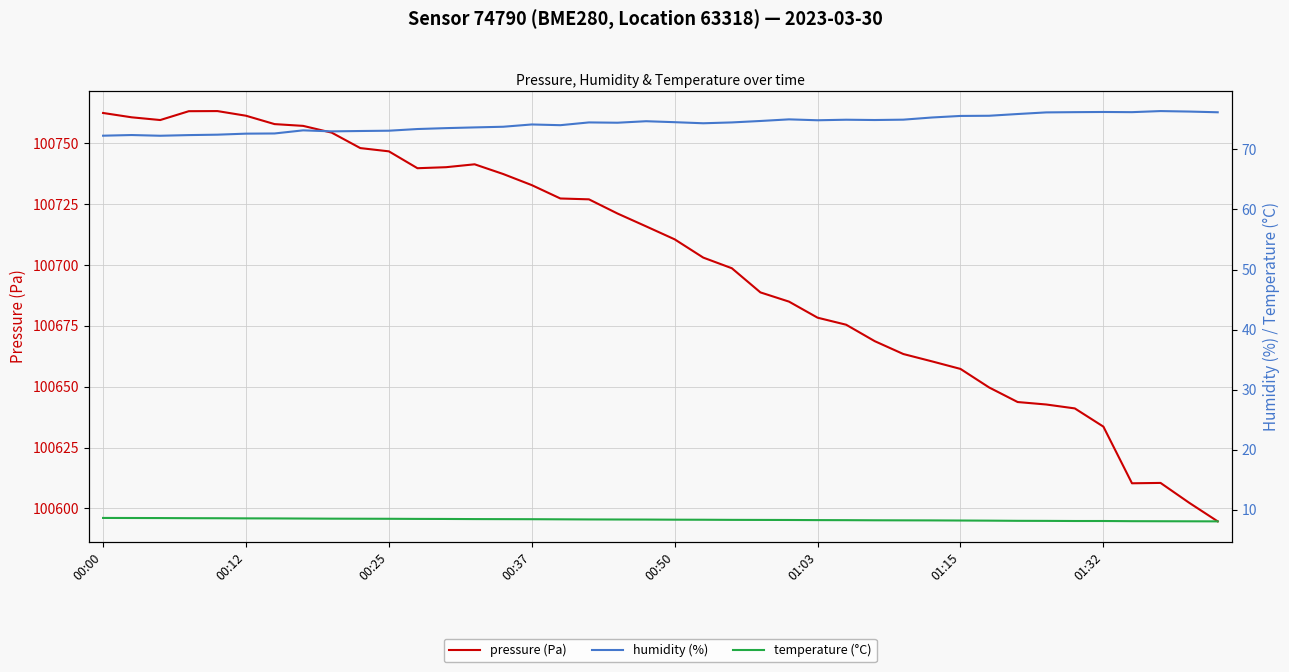

What is the value of the pressure (Pa) point at the 20th from the left?

100715.9